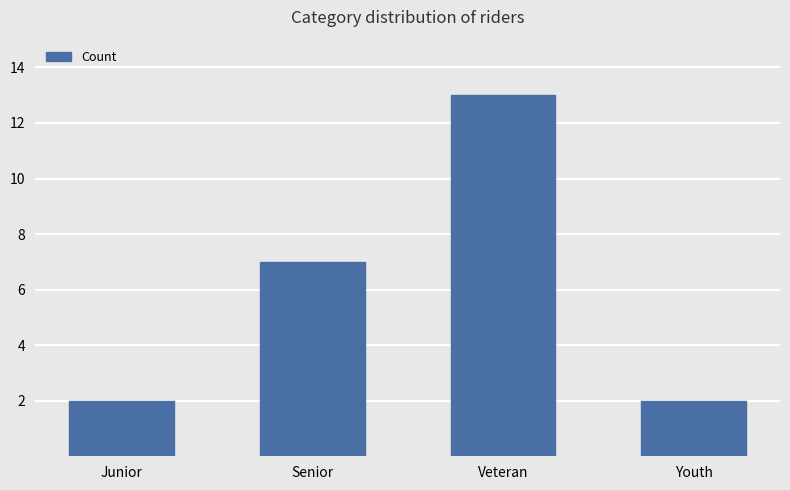

What is the difference between the maximum and minimum values?

11